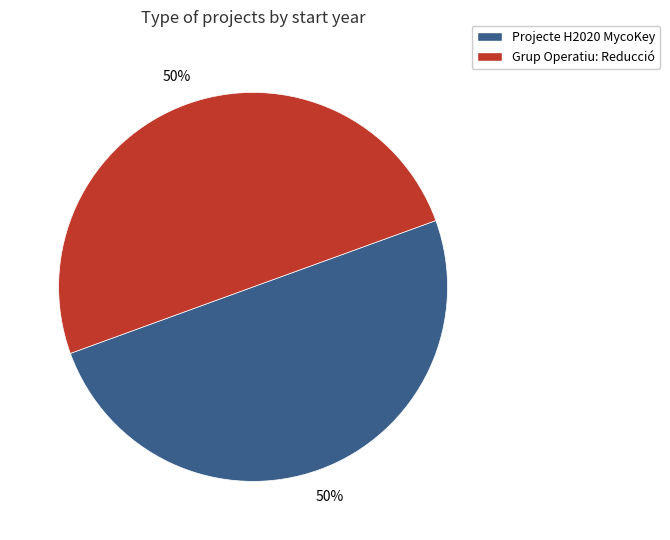

The Projecte H2020 MycoKey slice represents 50% of the pie. True or false?

True